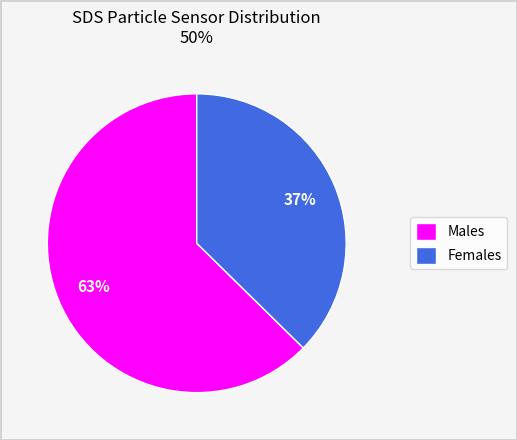

Does any single category account for the majority?

Yes